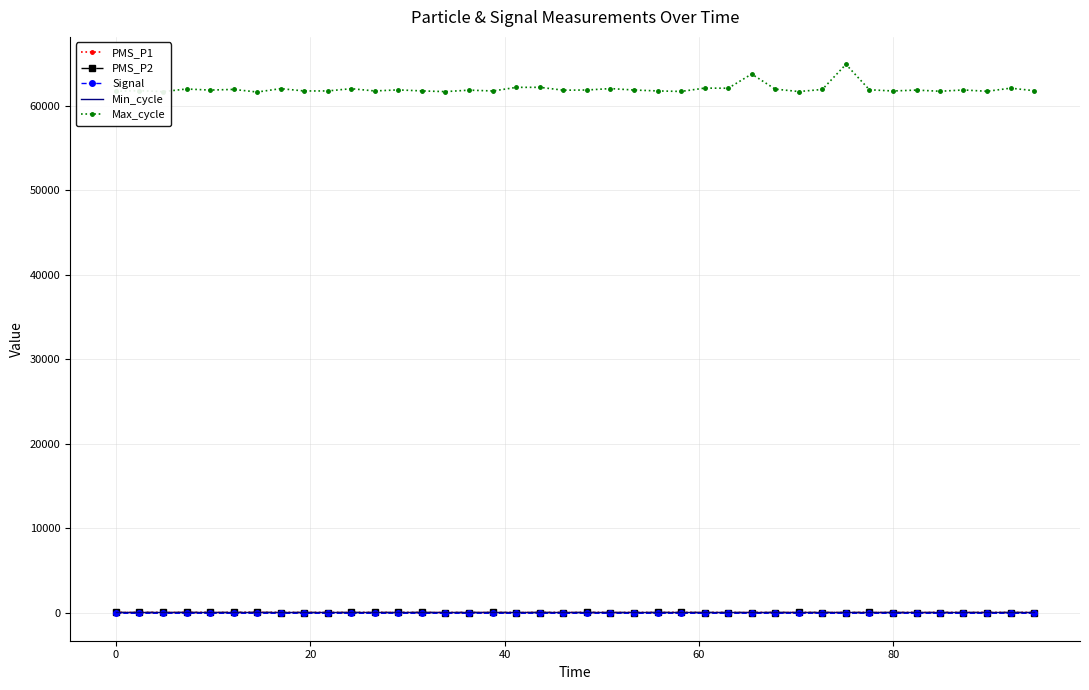

Which series has the widest spread of values?

Max_cycle